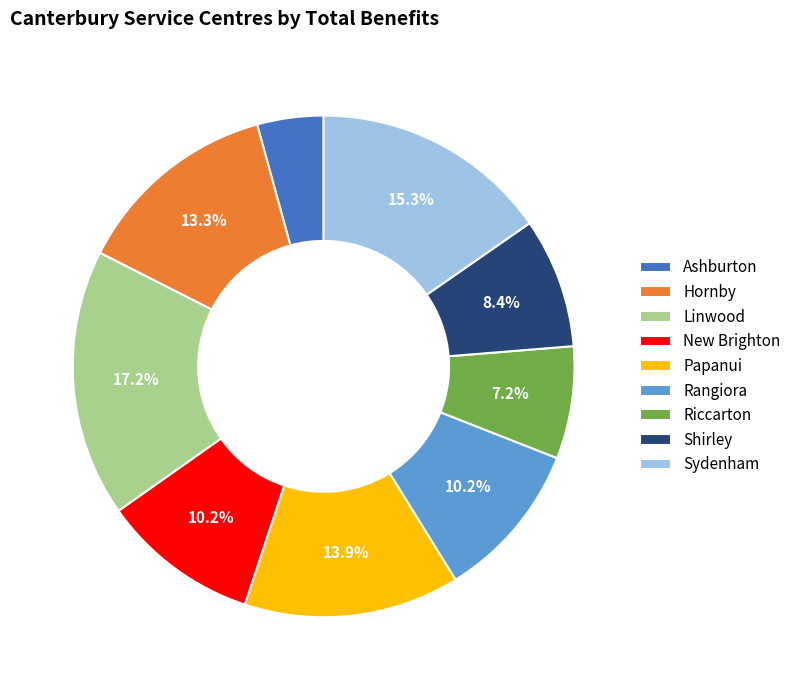

What is the largest slice in the pie chart?

Linwood